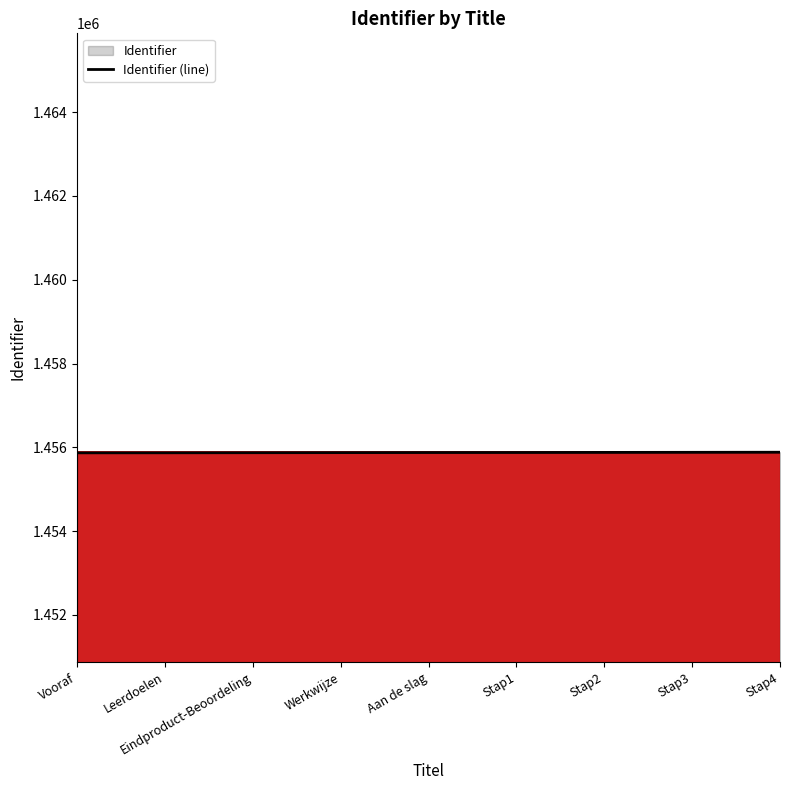

What is the difference between the values at Eindproduct-Beoordeling and Aan de slag?

4